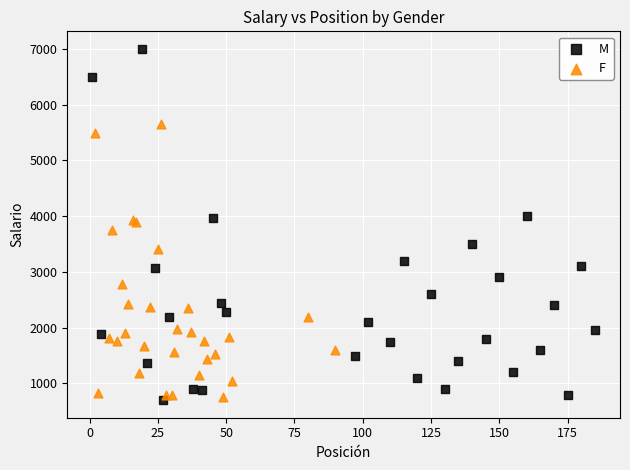

Which series has the widest spread of Y values?

M